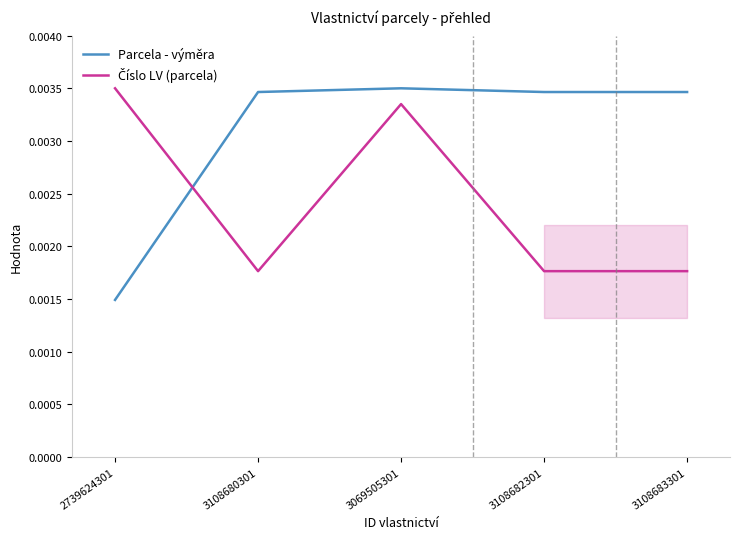

True or false: Číslo LV (parcela) has a value of 0.0 at 3108680301.

False